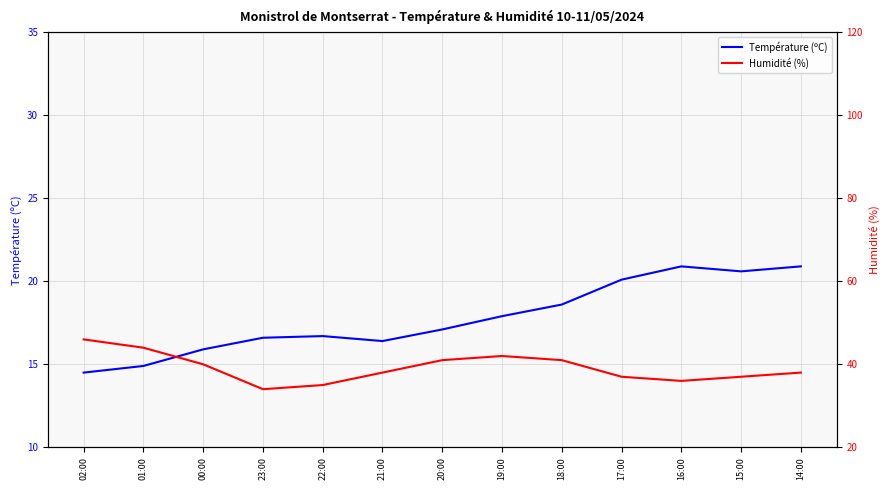

Rank the series by their maximum value, from lowest to highest.

Température (ºC), Humidité (%)